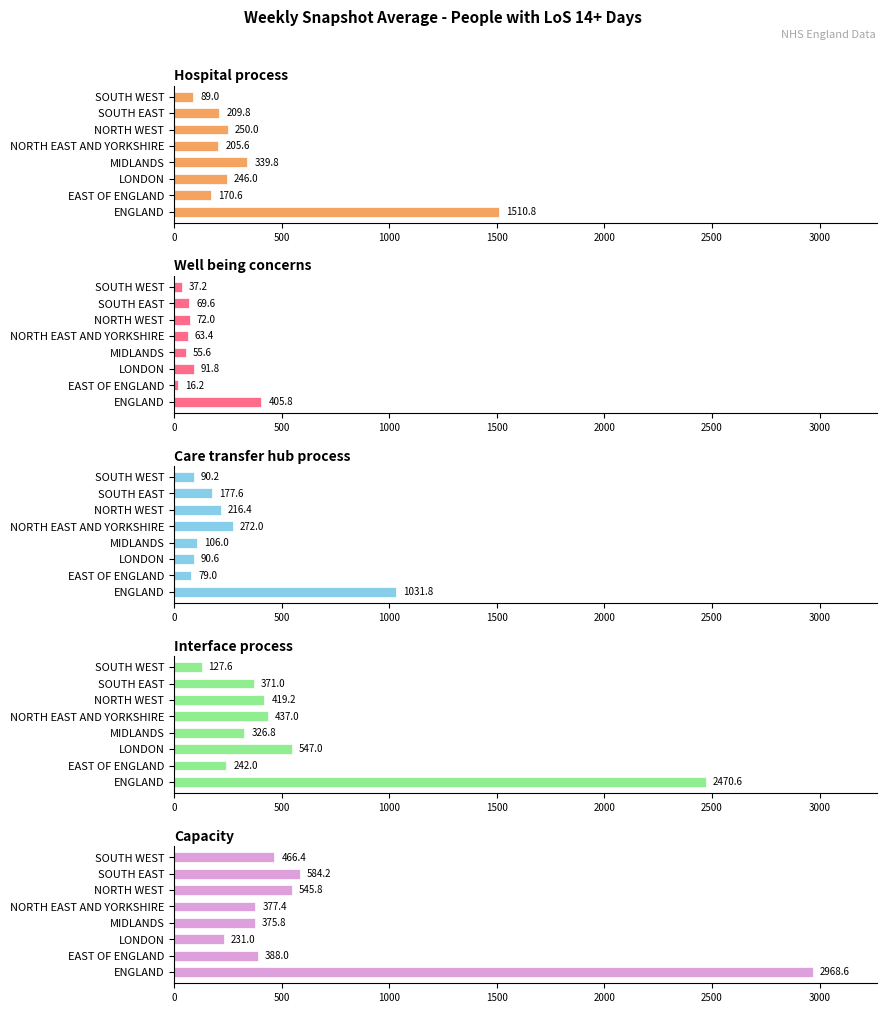

Rank the series by their maximum value, from lowest to highest.

Well being concerns, Care transfer hub process, Hospital process, Interface process, Capacity